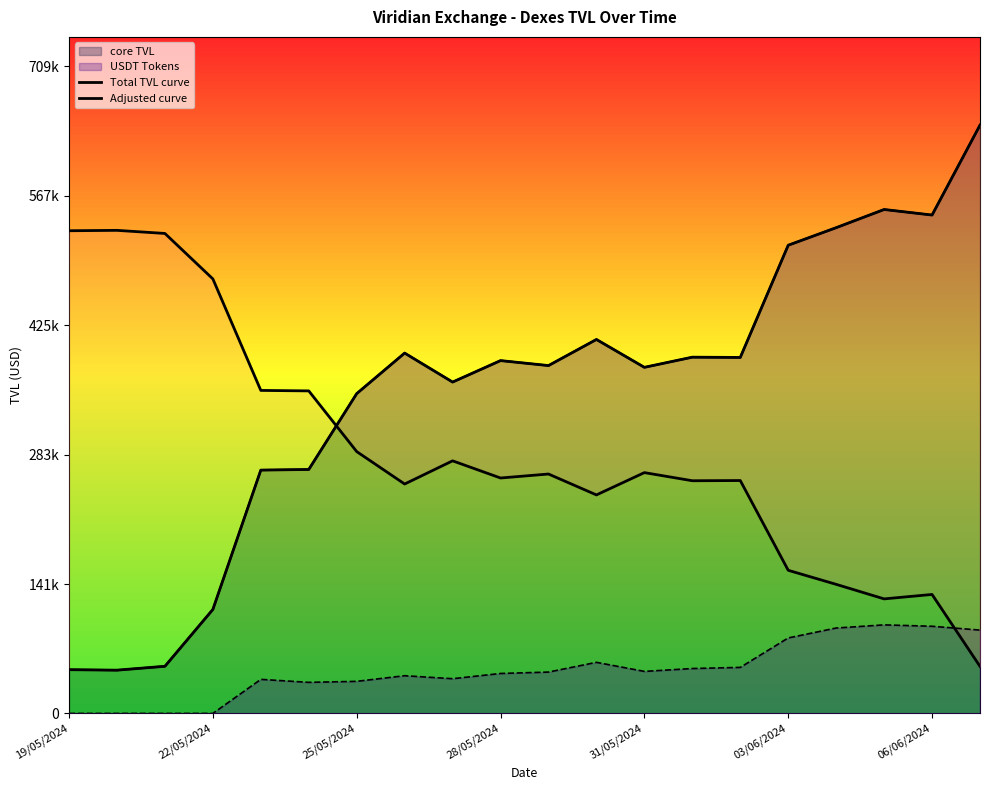

What is the label of the 20th point from the right?

19/05/2024